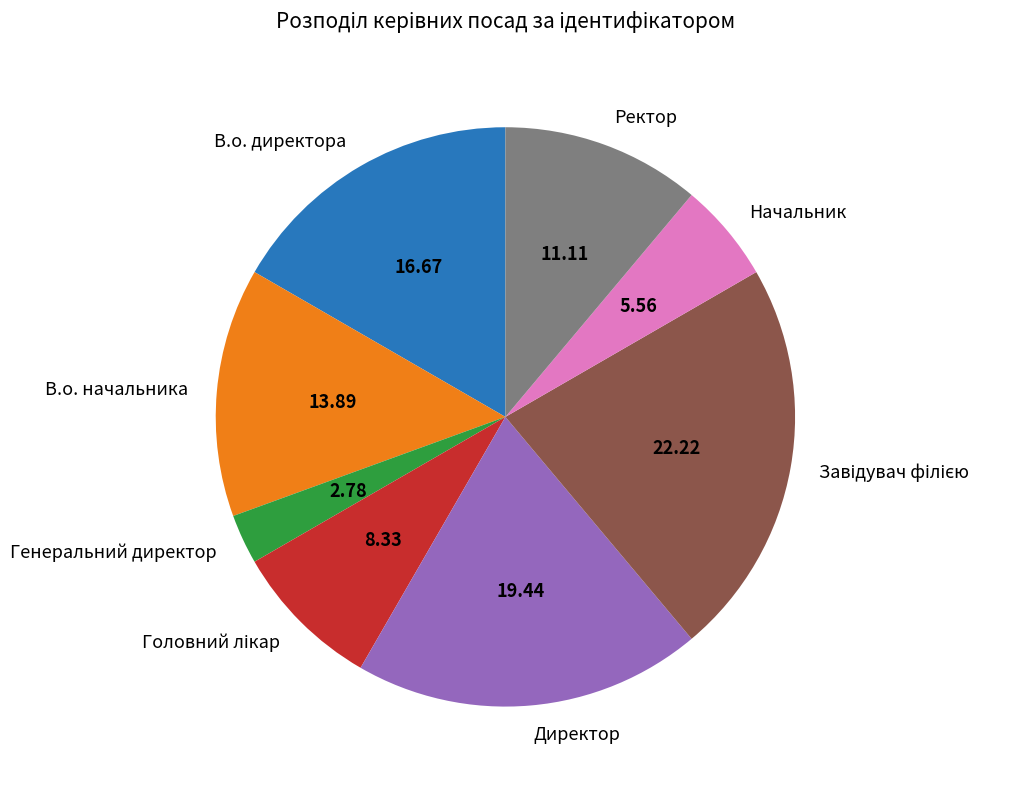

Is it true that Начальник is 1% of the pie?

False